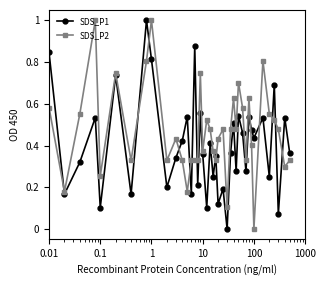

True or false: SDS_P2 has more than 0 interior local peaks.

True